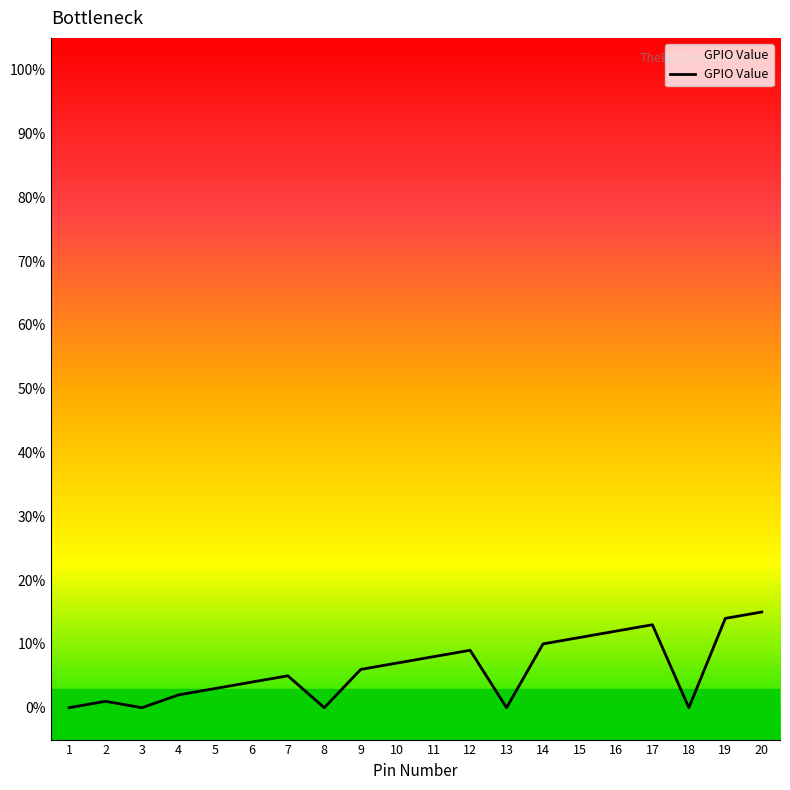

What is the sum of all values?

120